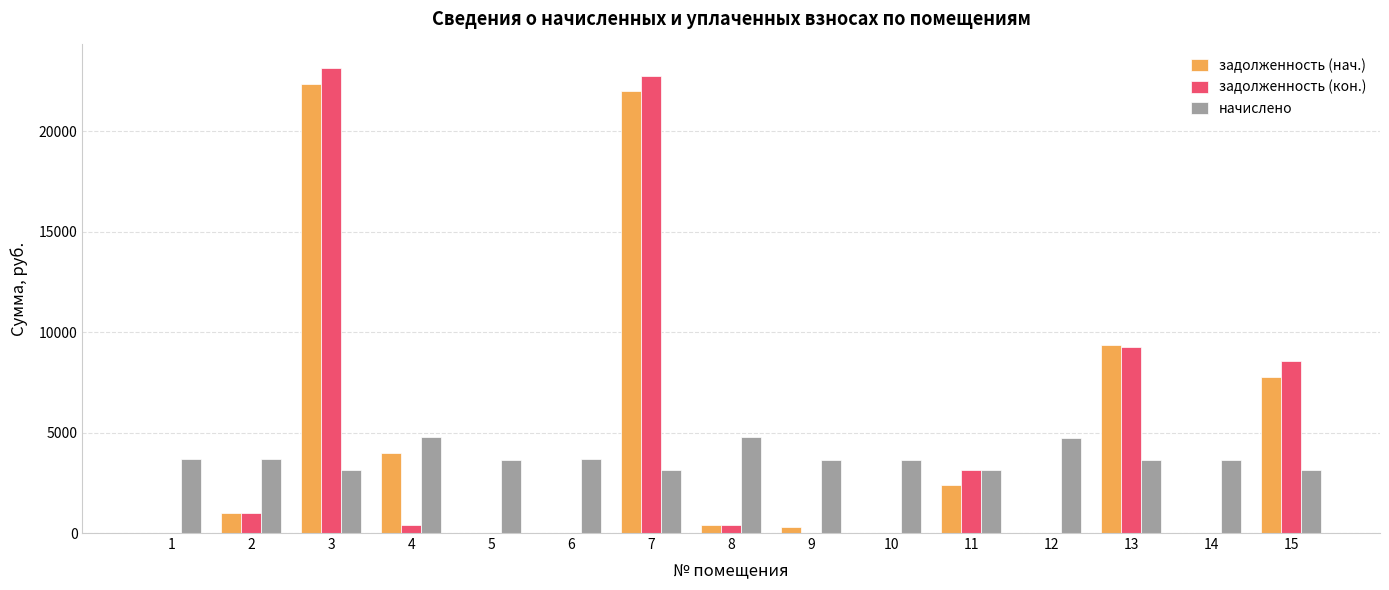

The value of начислено at 14 is 4987.2. True or false?

False